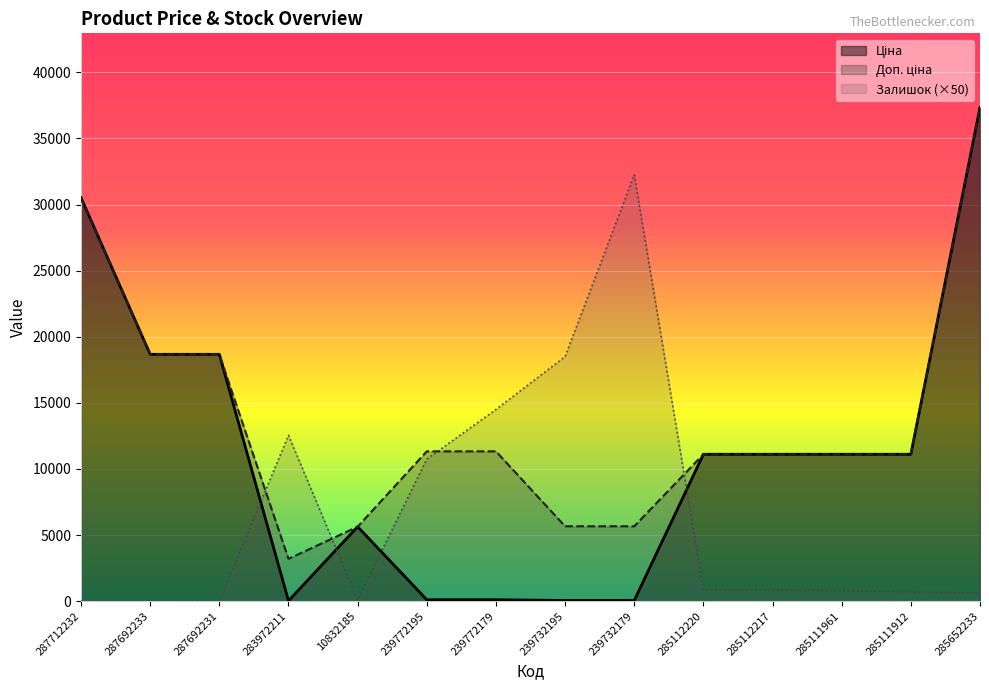

List the series in order of their peak value, highest first.

Ціна, Доп. ціна, Залишок